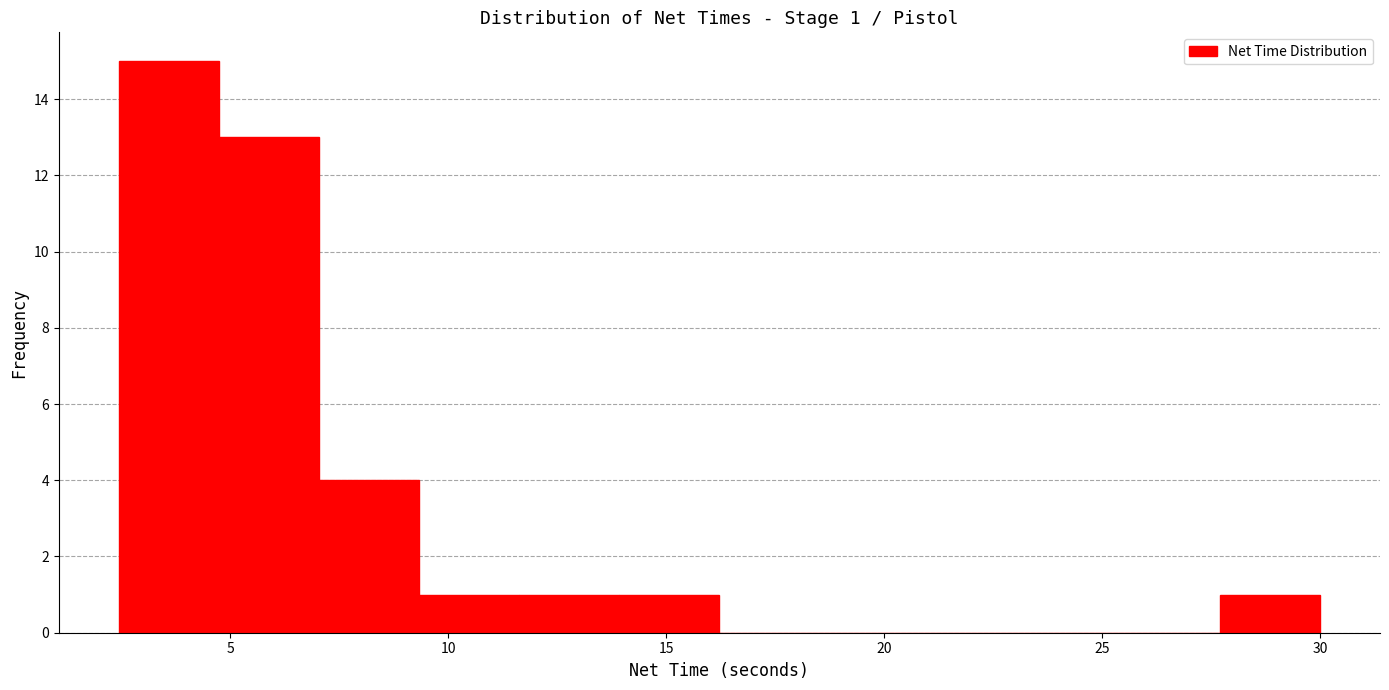

Over which range of the x-axis is the bar tallest?

2.5 to 4.5